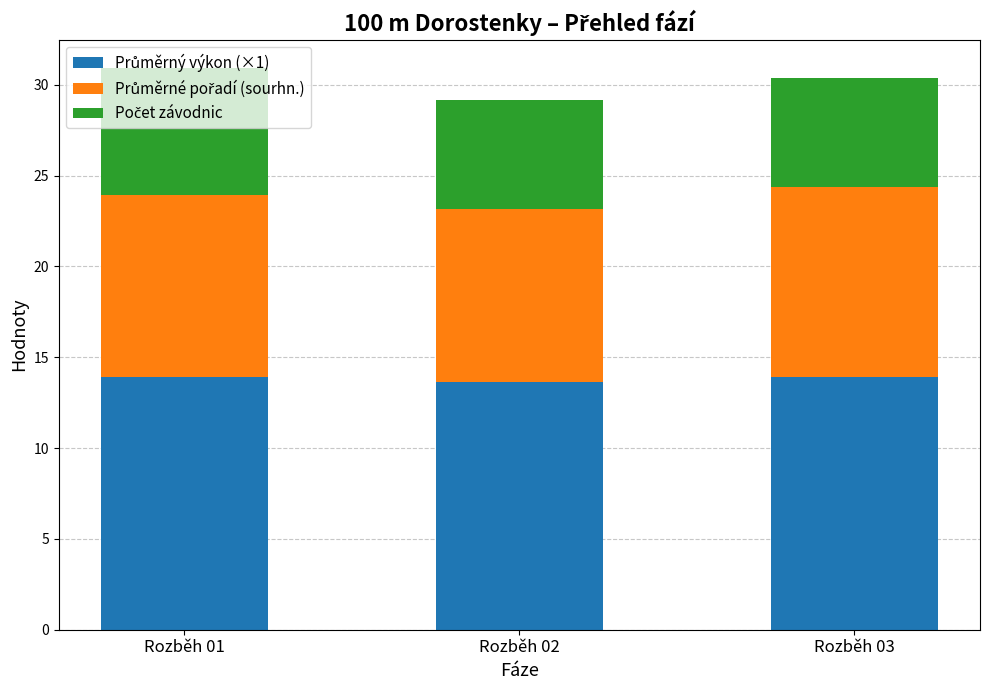

What is the total value across all series at Rozběh 03?

30.4